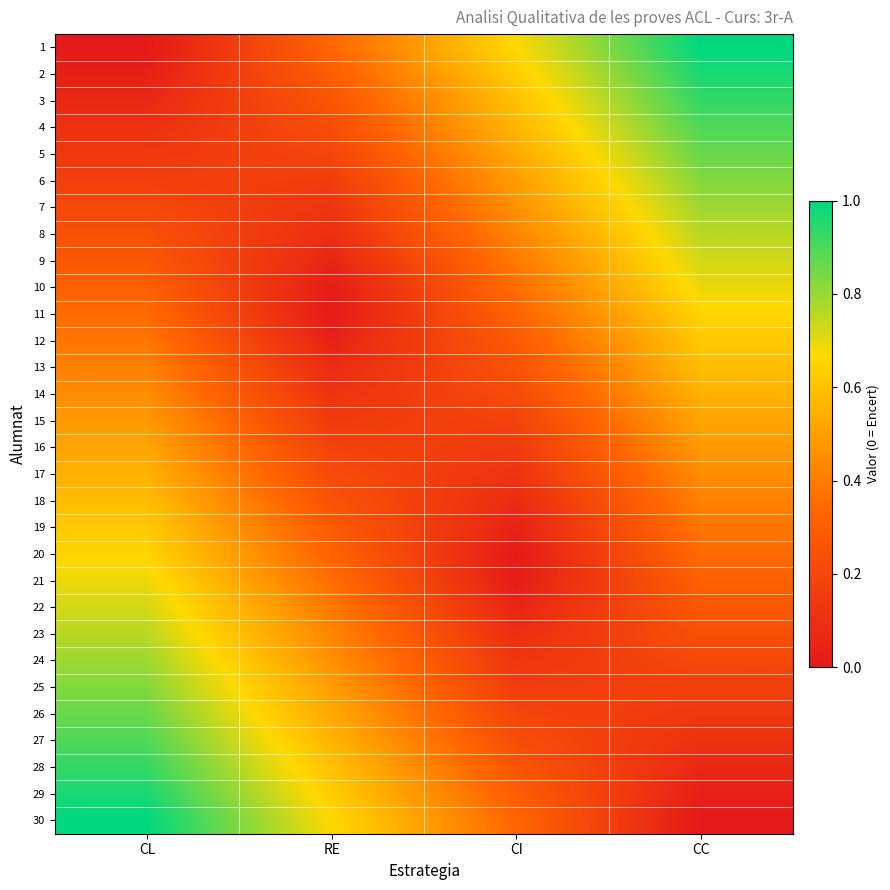

Reading left to right, transcribe all the data shown in this chart.

1: CL=0.0	RE=0.3	CI=0.7	CC=1.0
2: CL=0.0	RE=0.3	CI=0.6	CC=1.0
3: CL=0.1	RE=0.3	CI=0.6	CC=0.9
4: CL=0.1	RE=0.2	CI=0.6	CC=0.9
5: CL=0.1	RE=0.2	CI=0.5	CC=0.9
6: CL=0.2	RE=0.2	CI=0.5	CC=0.8
7: CL=0.2	RE=0.1	CI=0.5	CC=0.8
8: CL=0.2	RE=0.1	CI=0.4	CC=0.8
9: CL=0.3	RE=0.1	CI=0.4	CC=0.7
10: CL=0.3	RE=0.0	CI=0.4	CC=0.7
11: CL=0.3	RE=0.0	CI=0.3	CC=0.7
12: CL=0.4	RE=0.0	CI=0.3	CC=0.6
13: CL=0.4	RE=0.1	CI=0.3	CC=0.6
14: CL=0.4	RE=0.1	CI=0.2	CC=0.6
15: CL=0.5	RE=0.1	CI=0.2	CC=0.5
16: CL=0.5	RE=0.2	CI=0.1	CC=0.5
17: CL=0.6	RE=0.2	CI=0.1	CC=0.4
18: CL=0.6	RE=0.3	CI=0.1	CC=0.4
19: CL=0.6	RE=0.3	CI=0.0	CC=0.4
20: CL=0.7	RE=0.3	CI=0.0	CC=0.3
21: CL=0.7	RE=0.4	CI=0.0	CC=0.3
22: CL=0.7	RE=0.4	CI=0.1	CC=0.3
23: CL=0.8	RE=0.4	CI=0.1	CC=0.2
24: CL=0.8	RE=0.5	CI=0.1	CC=0.2
25: CL=0.8	RE=0.5	CI=0.2	CC=0.2
26: CL=0.9	RE=0.5	CI=0.2	CC=0.1
27: CL=0.9	RE=0.6	CI=0.2	CC=0.1
28: CL=0.9	RE=0.6	CI=0.3	CC=0.1
29: CL=1.0	RE=0.6	CI=0.3	CC=0.0
30: CL=1.0	RE=0.7	CI=0.3	CC=0.0